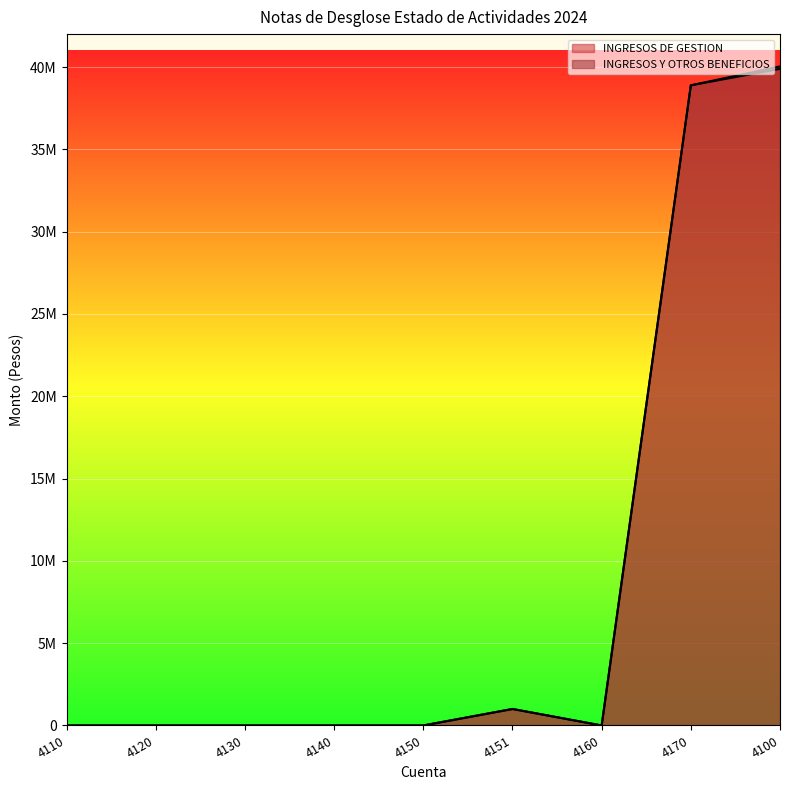

What position from the right is 4130?

7